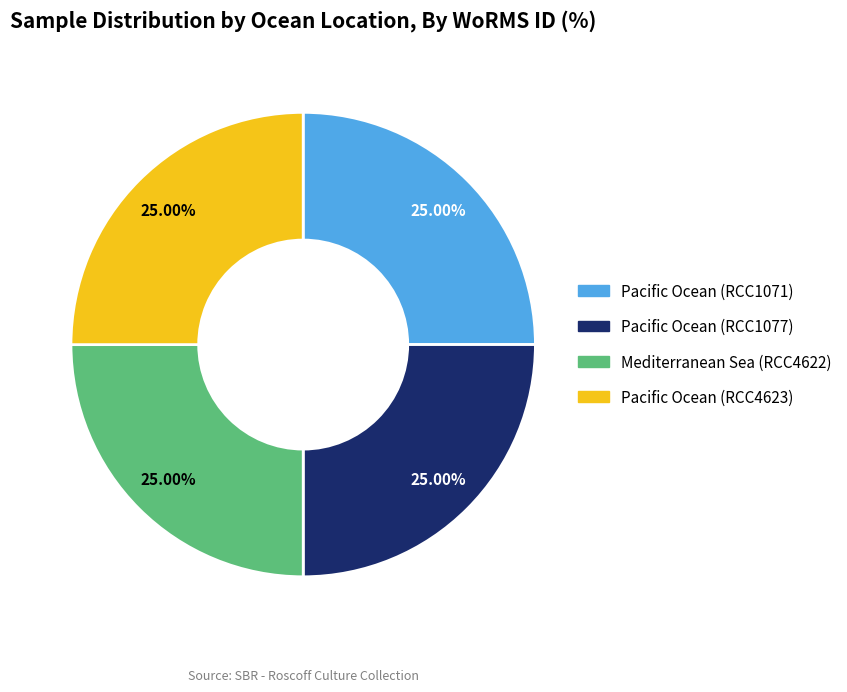

To the nearest percent, what is the combined percentage of Pacific Ocean (RCC1071) and Pacific Ocean (RCC4623)?

50%